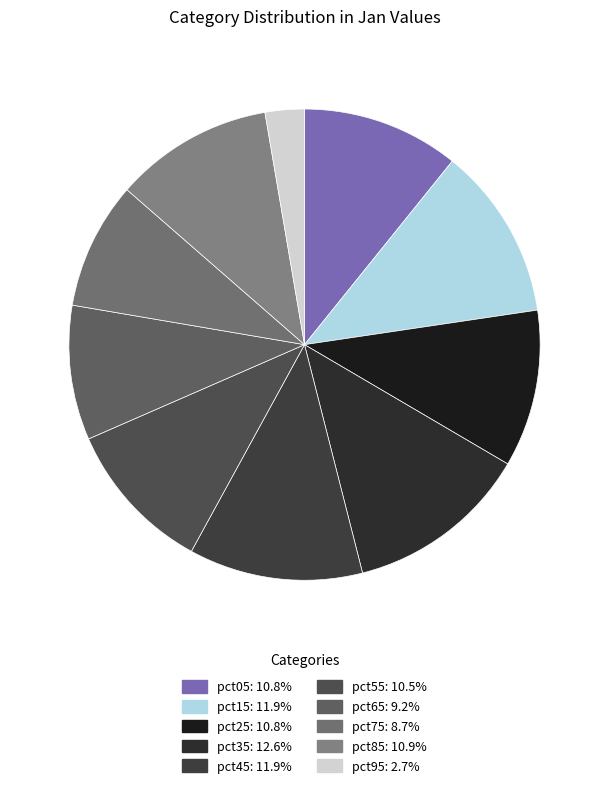

To the nearest percent, what is the average slice percentage?

10%